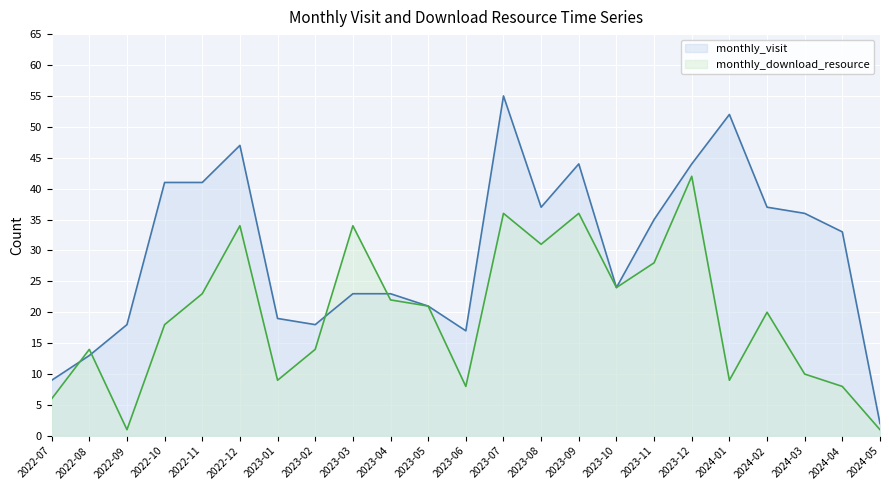

True or false: monthly_download_resource and monthly_visit cross at least once.

True